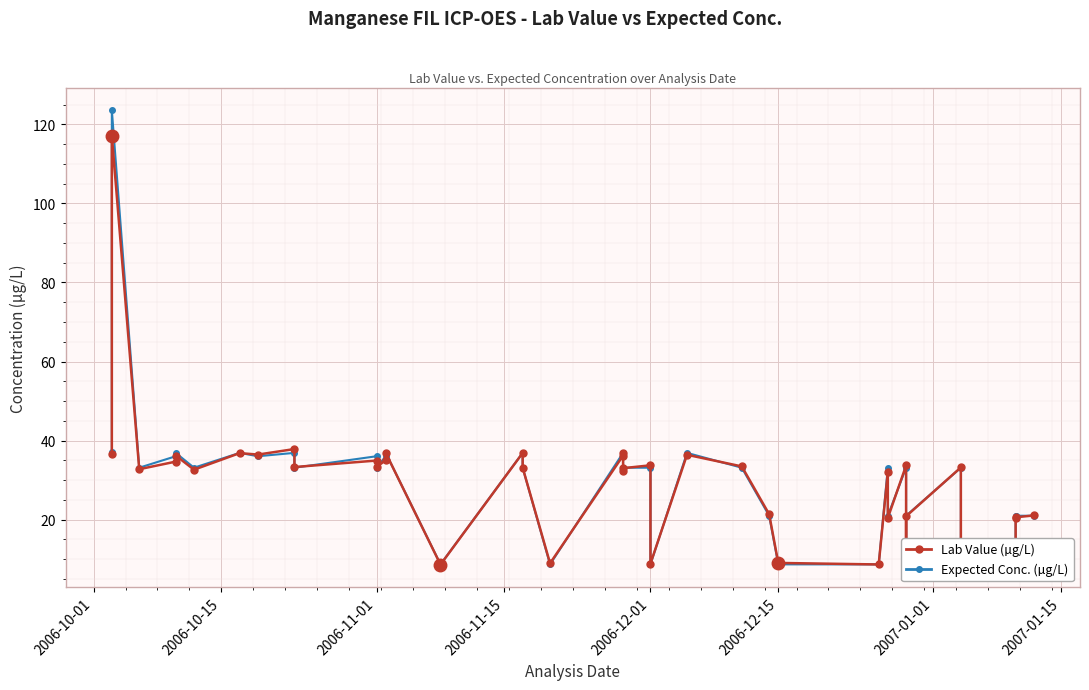

What is the smallest value displayed?

8.7